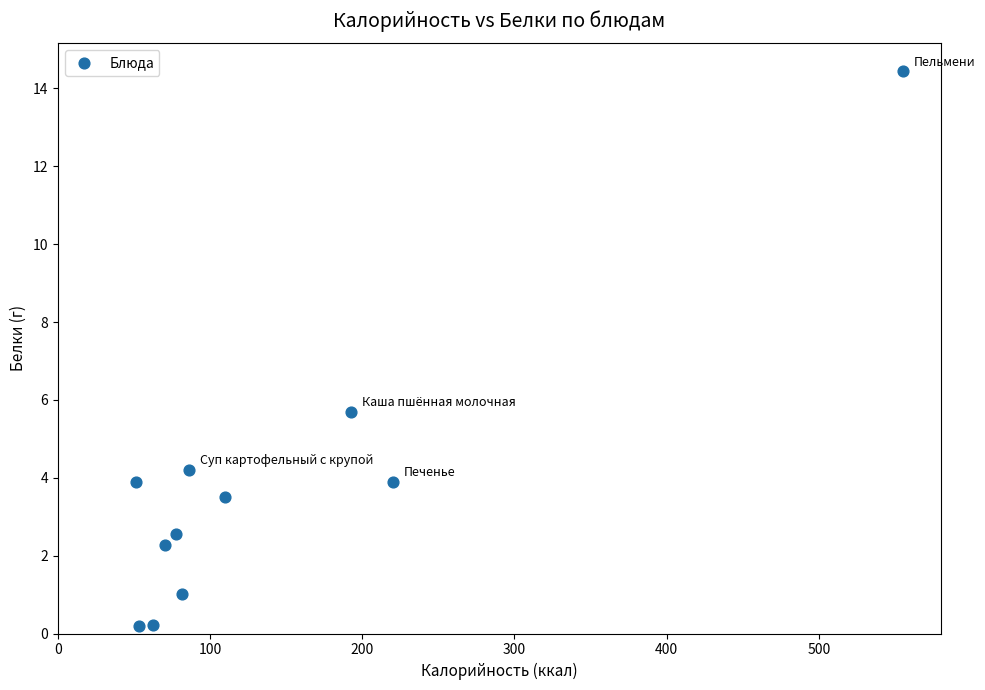

What is the average Y value?

3.8